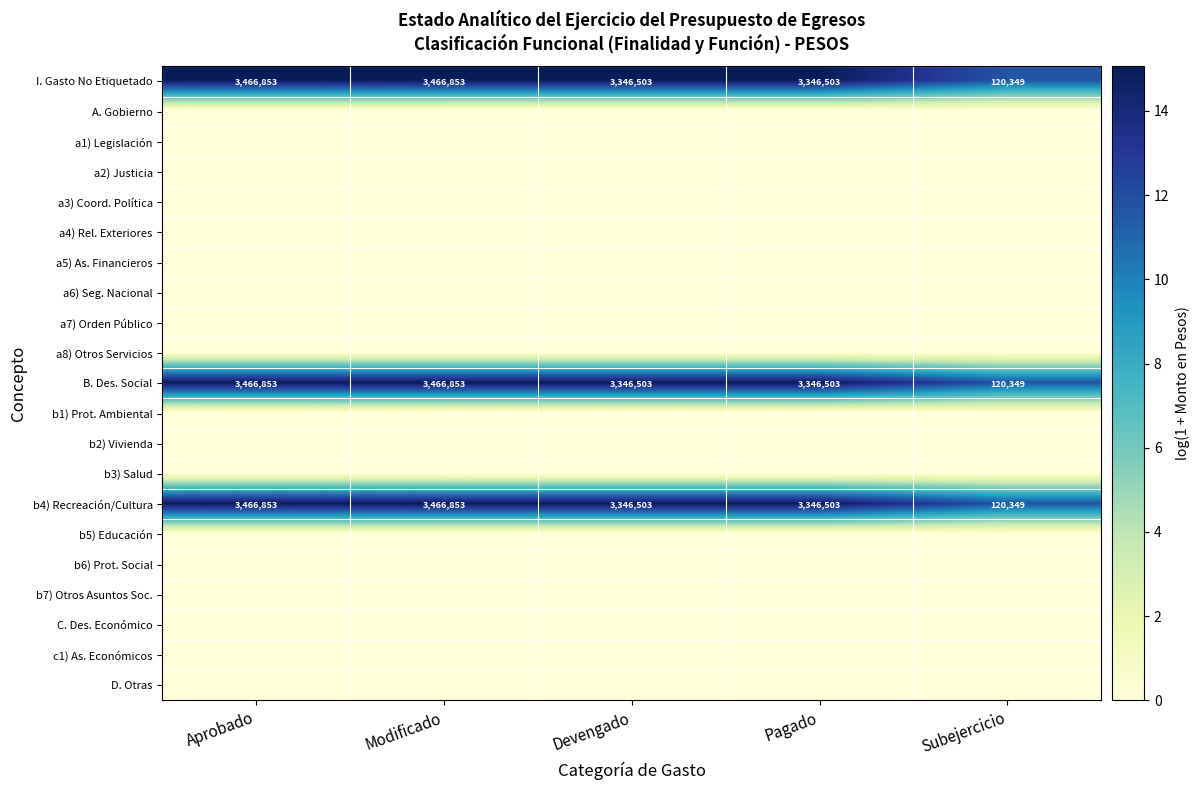

What is the sum of the b4) Recreación/Cultura values at Pagado and Devengado?

6693006